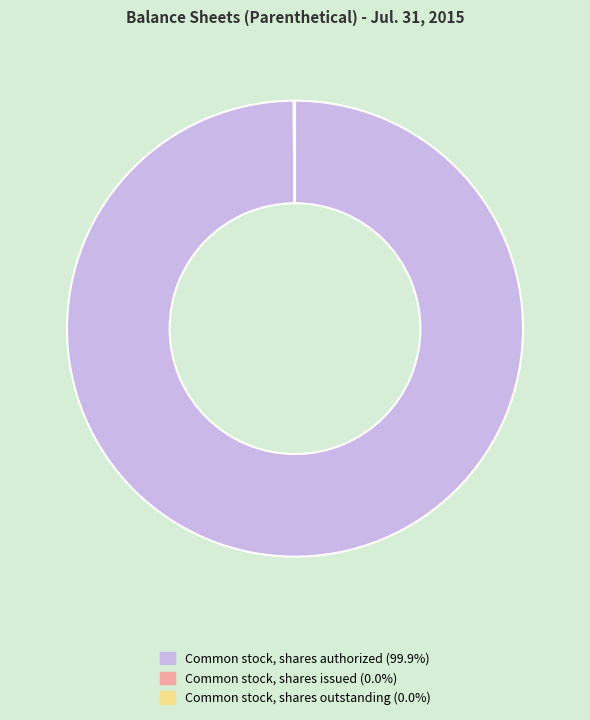

Which category has the biggest portion of the pie?

Common stock, shares authorized